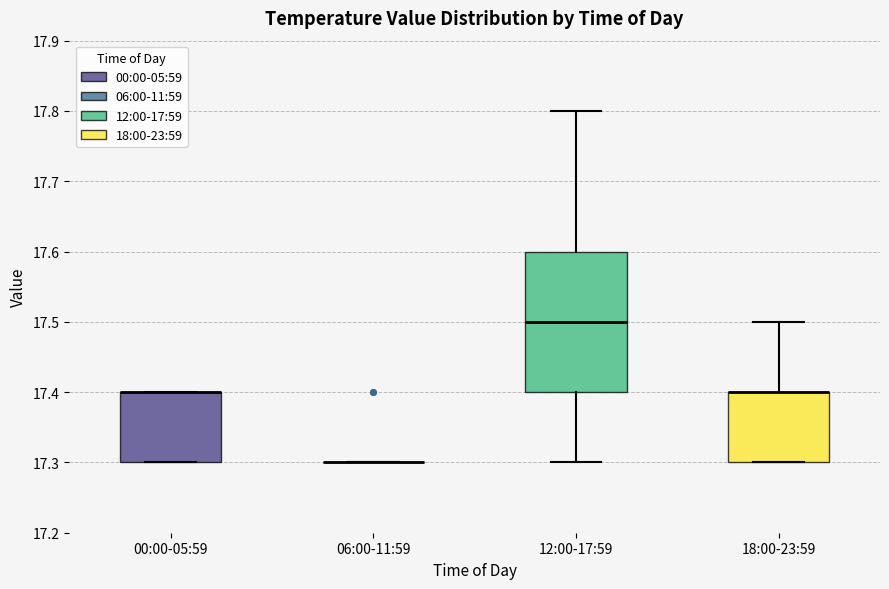

Reading left to right, read every box against the y-axis: the position of its median line, the range the box covers, and the ends of its whiskers. The values are not printed on the chart, so give them approximately, as read against the axis.

00:00-05:59: median 17.4 (drawn on the box's upper edge), box 17.3 to 17.4, whiskers 17.3 to 17.4
06:00-11:59: box collapsed to a line at 17.3, whiskers 17.3 to 17.3
12:00-17:59: median 17.5, box 17.4 to 17.6, whiskers 17.3 to 17.8
18:00-23:59: median 17.4 (drawn on the box's upper edge), box 17.3 to 17.4, whiskers 17.3 to 17.5